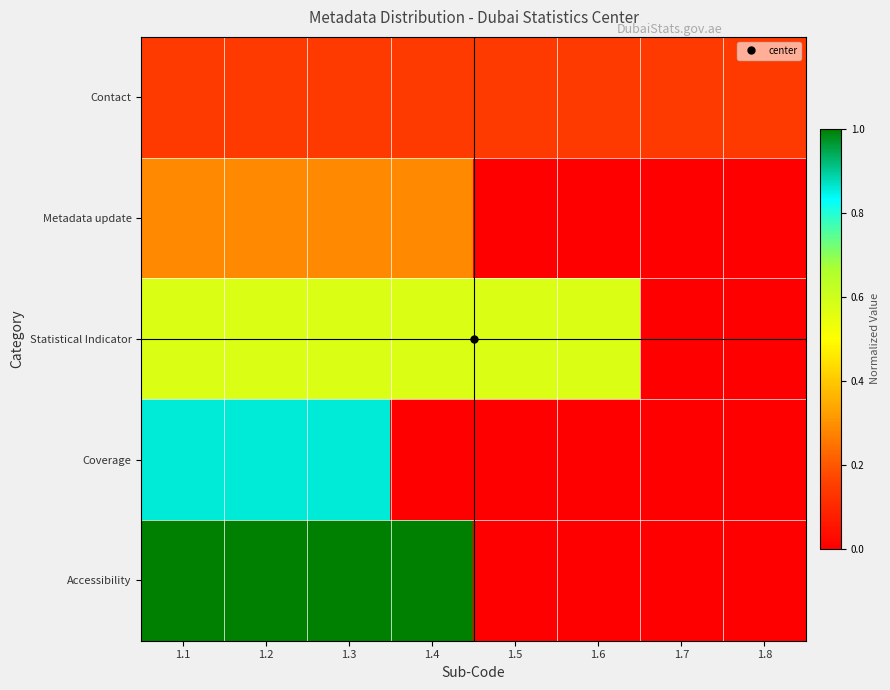

Which series has the largest range (max minus min)?

Accessibility